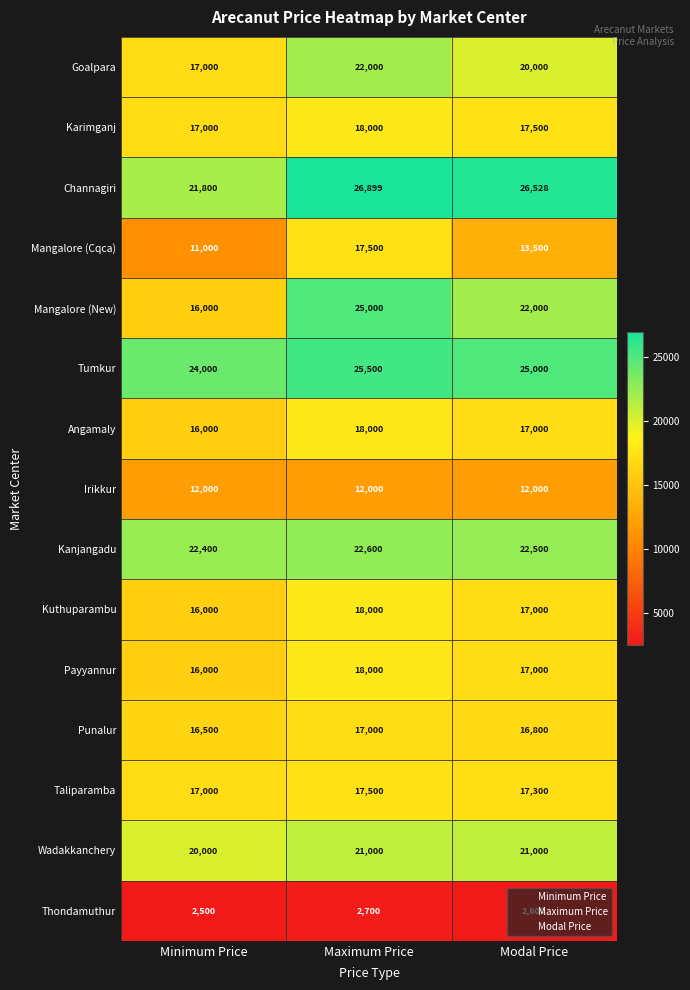

At which label does Taliparamba first exceed 17300?

Maximum Price